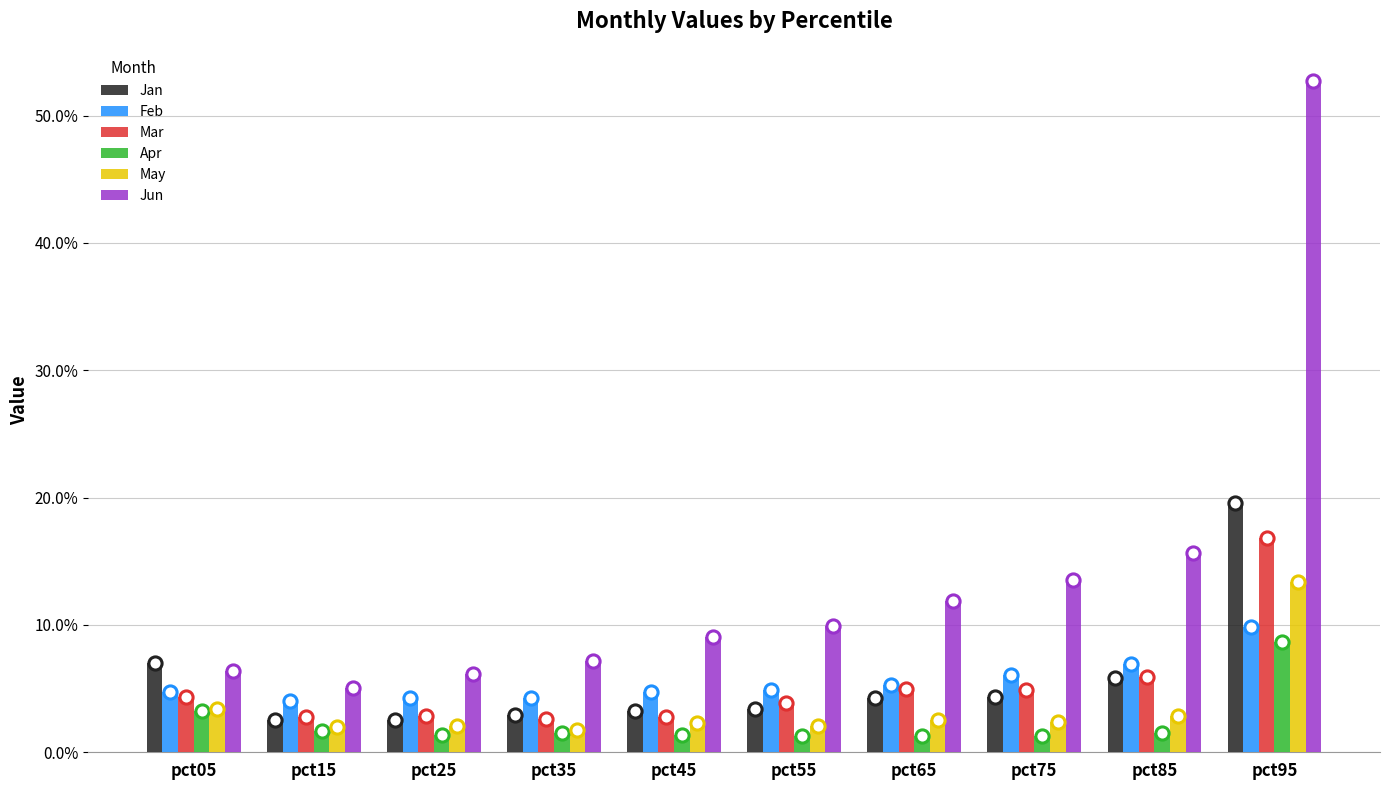

Which series contains the highest Y value?

Jun